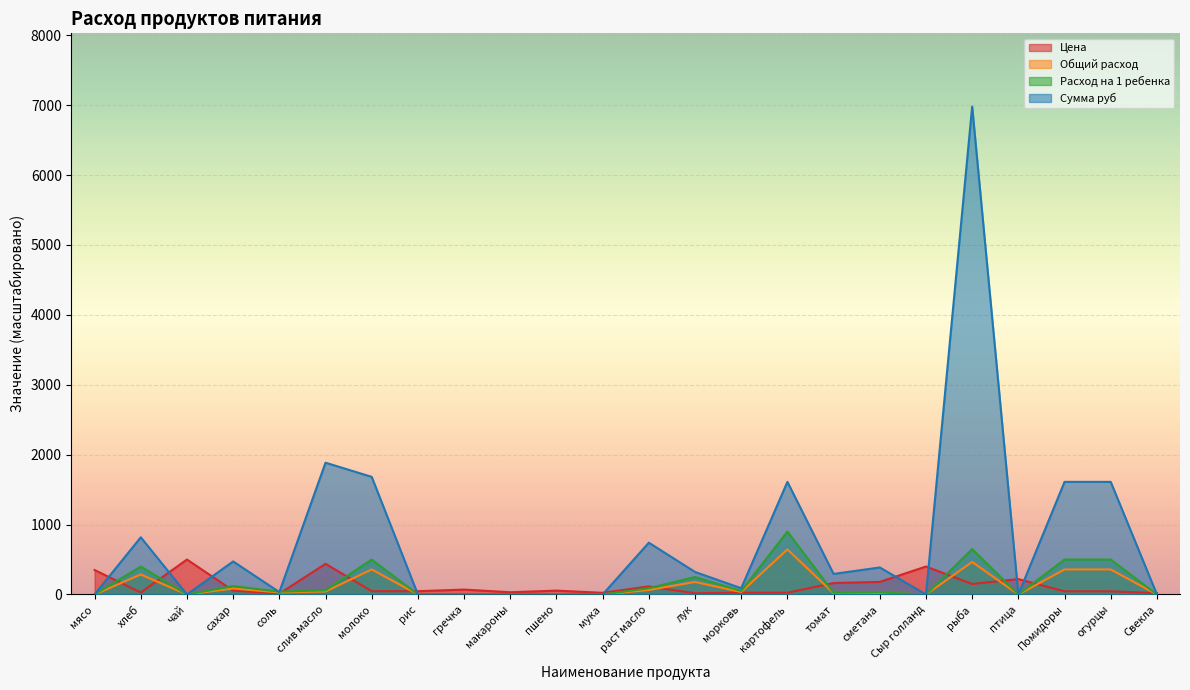

The value of Сумма руб at гречка is 0.0. True or false?

True